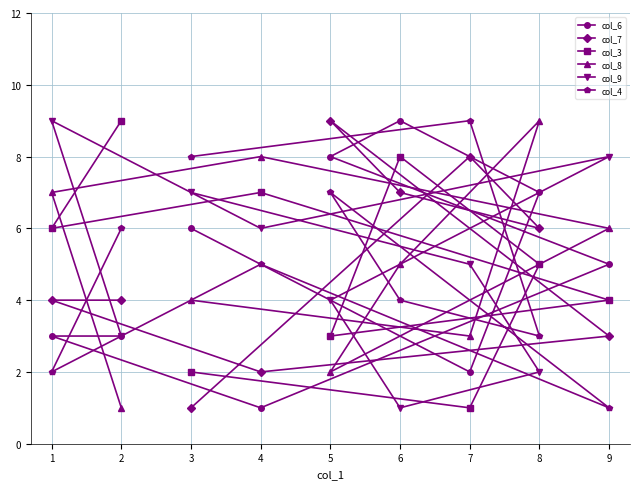

What is the total value across all series at 3?

28